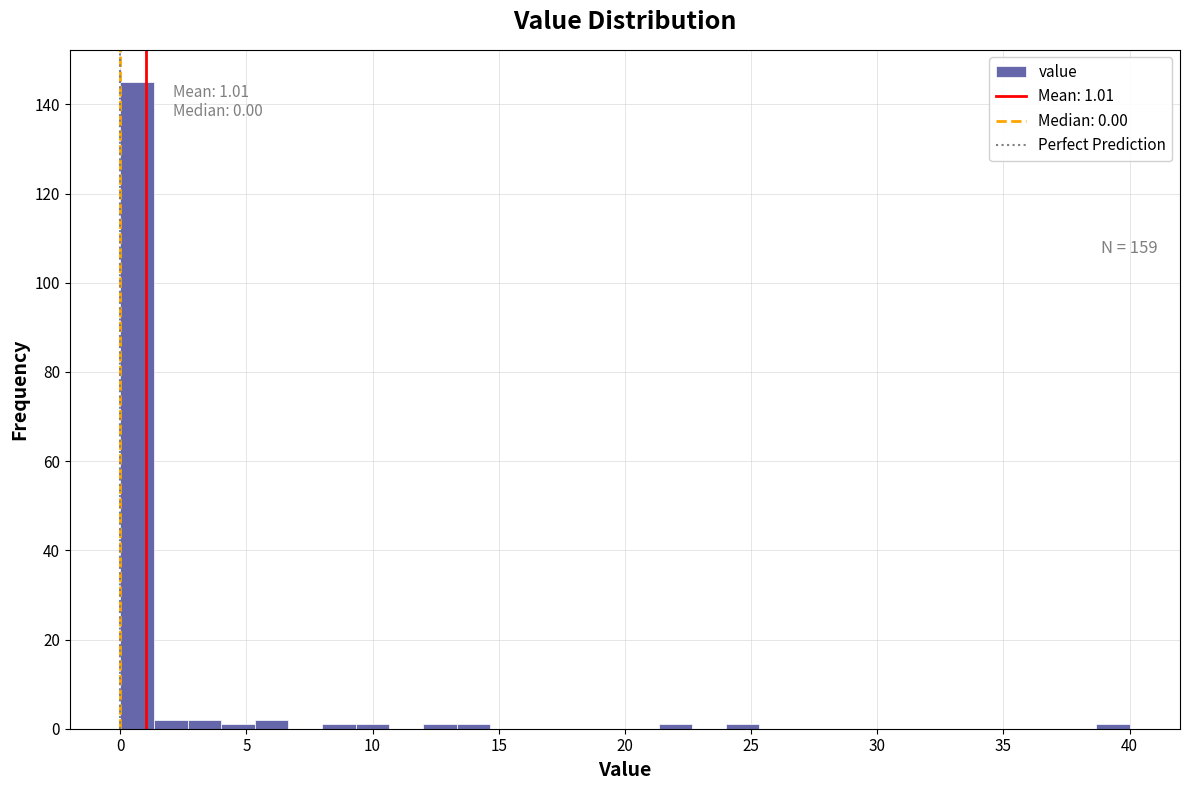

Around what value on the x-axis is the tallest bar? Give the approximate position of its centre, as read against the axis.

0.5